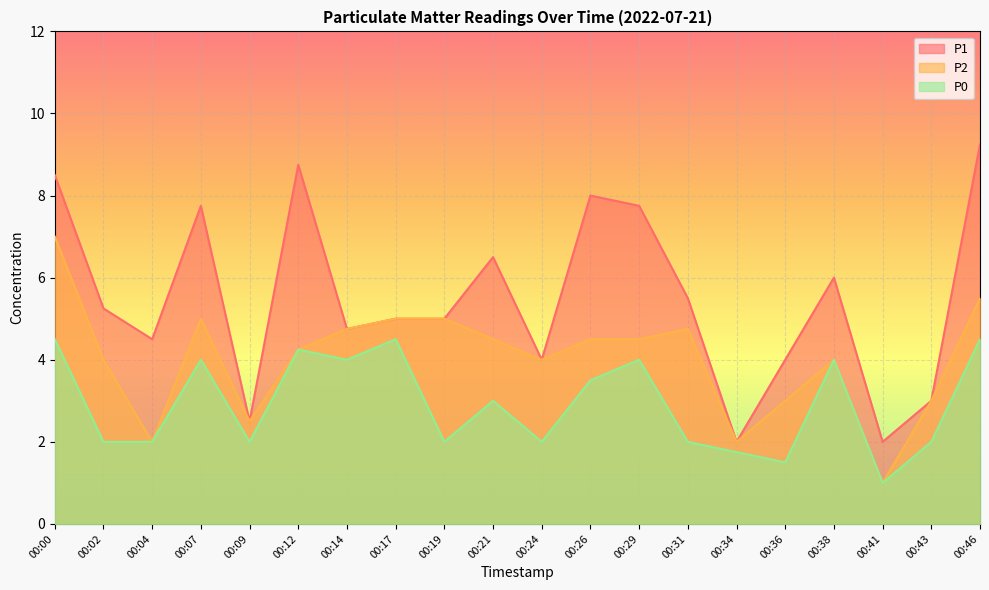

True or false: P1 and P0 intersect in this chart.

False